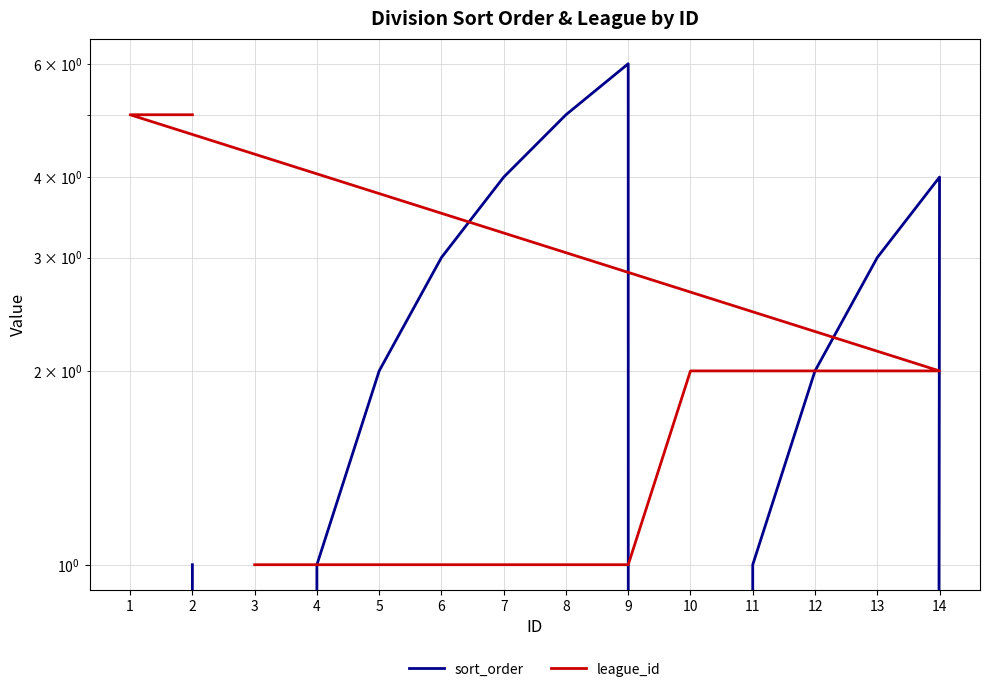

Which series has the largest total across all categories?

sort_order